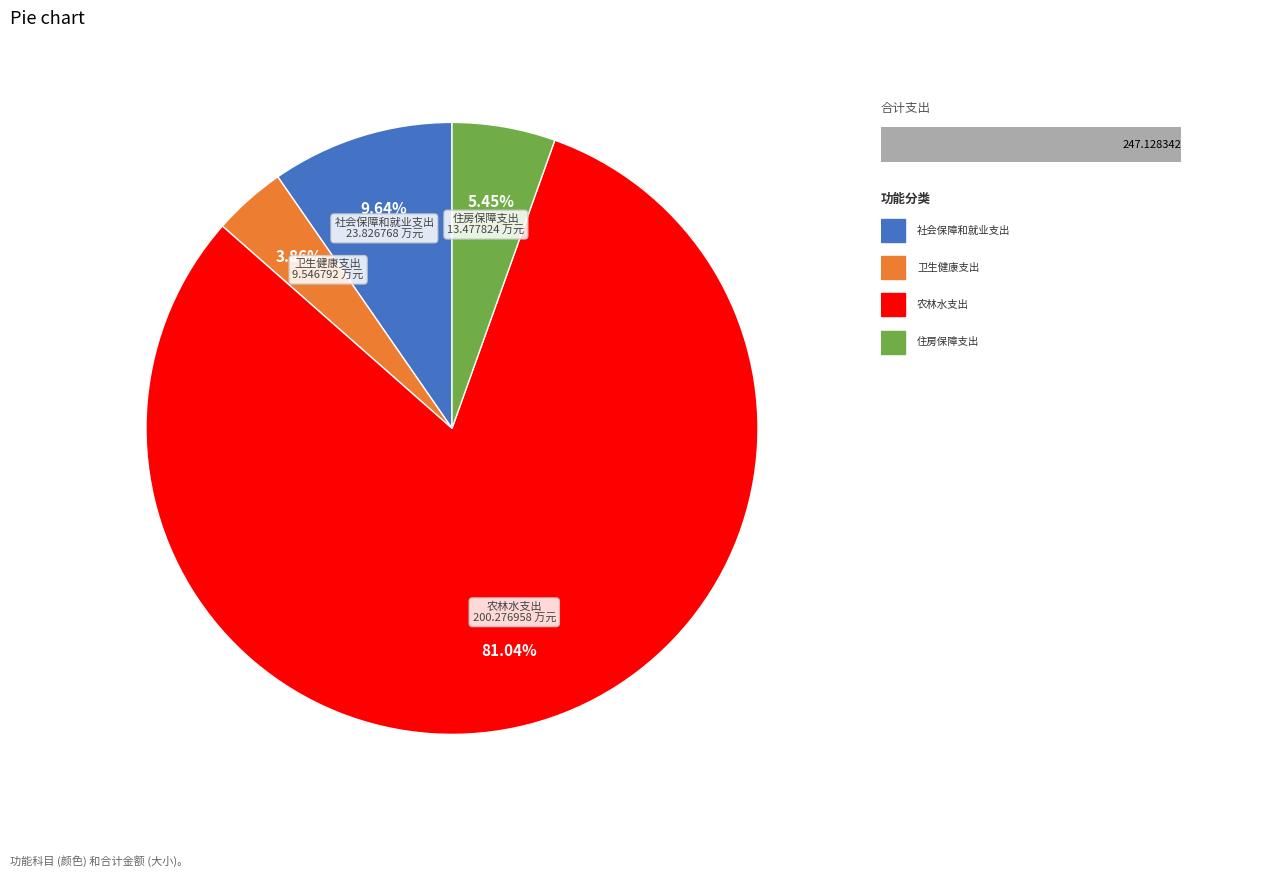

To the nearest percent, what is the combined percentage of 住房保障支出 and 农林水支出?

86%